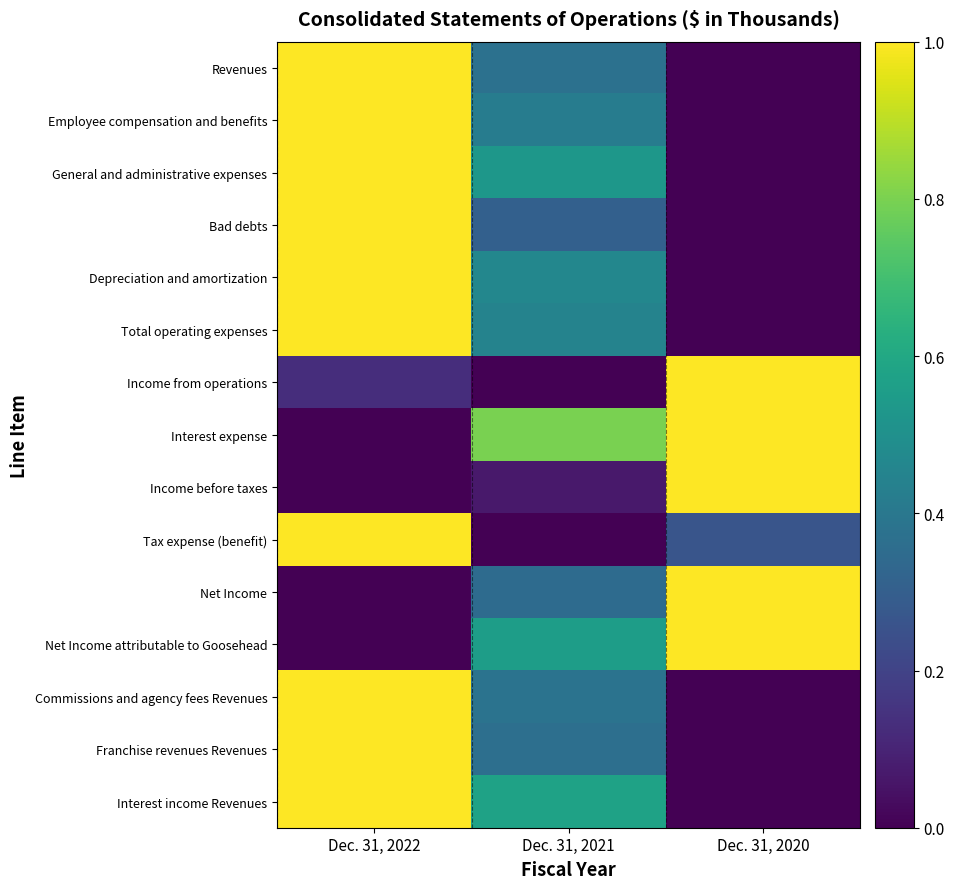

At Dec. 31, 2020, list the series in order from smallest to largest.

Revenues, Employee compensation and benefits, General and administrative expenses, Bad debts, Depreciation and amortization, Total operating expenses, Commissions and agency fees Revenues, Franchise revenues Revenues, Interest income Revenues, Tax expense (benefit), Income from operations, Interest expense, Income before taxes, Net Income, Net Income attributable to Goosehead